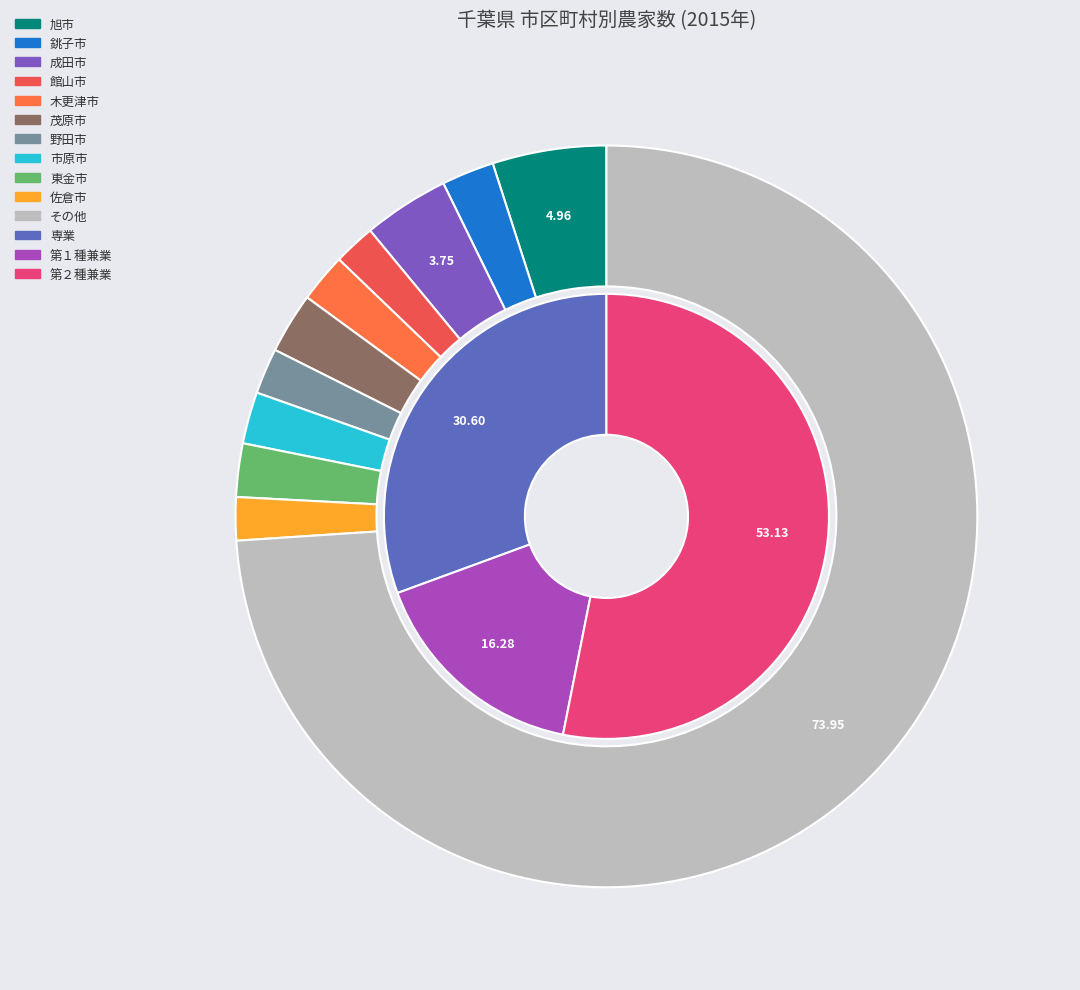

How many segments does this pie chart have?

3